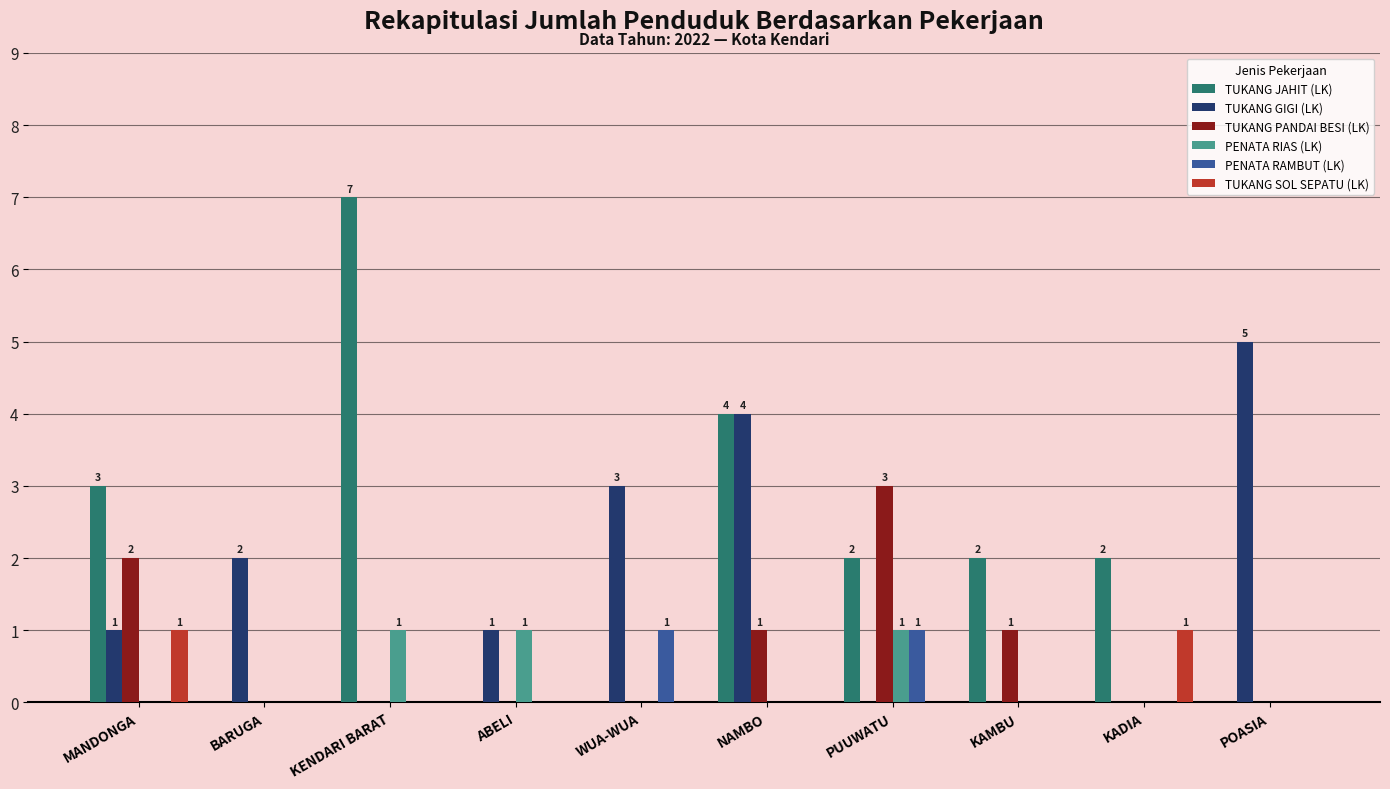

Count the PENATA RIAS (LK) values in the range 0 to 1.

10